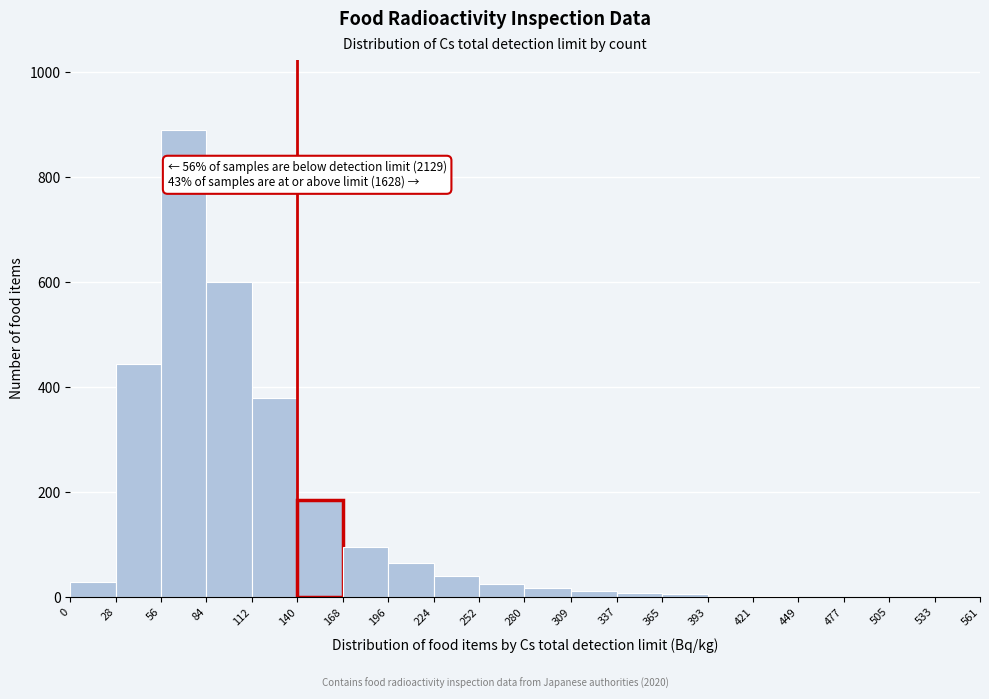

Which range on the x-axis has the tallest bar?

56 to 84